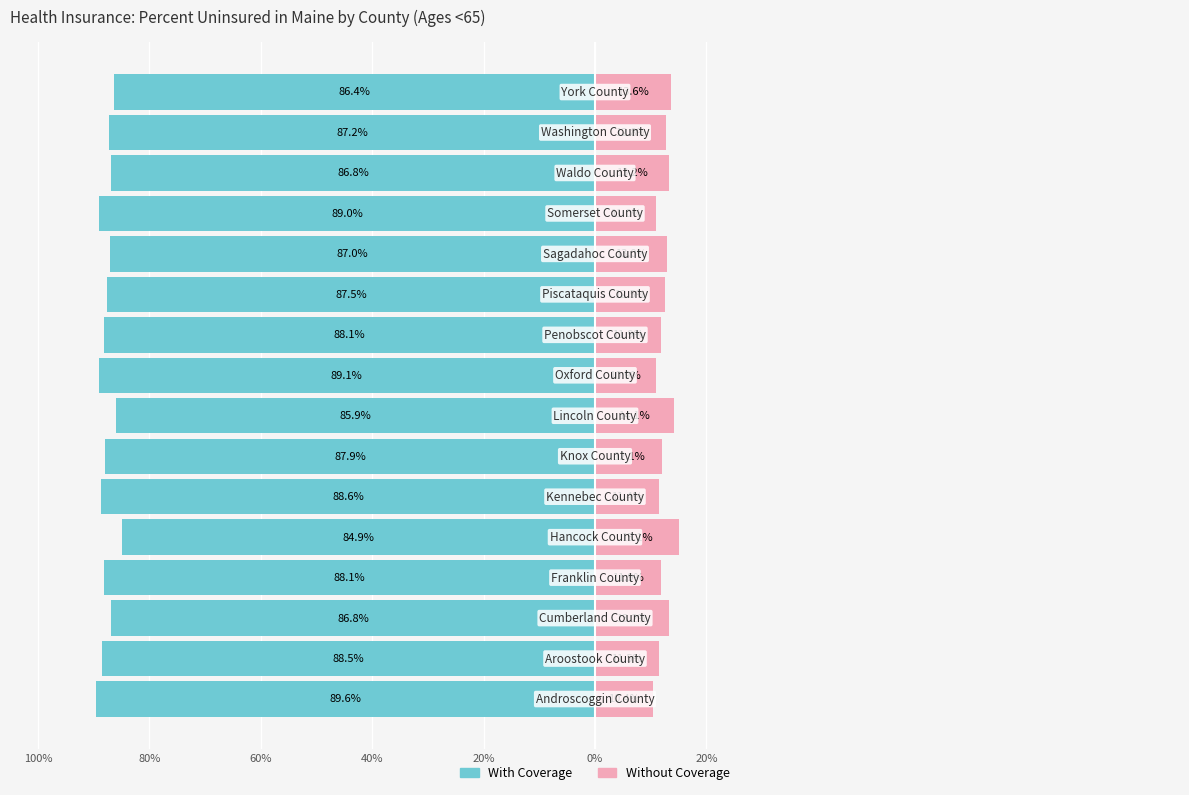

How many data points in Without Coverage are less than 12?

7